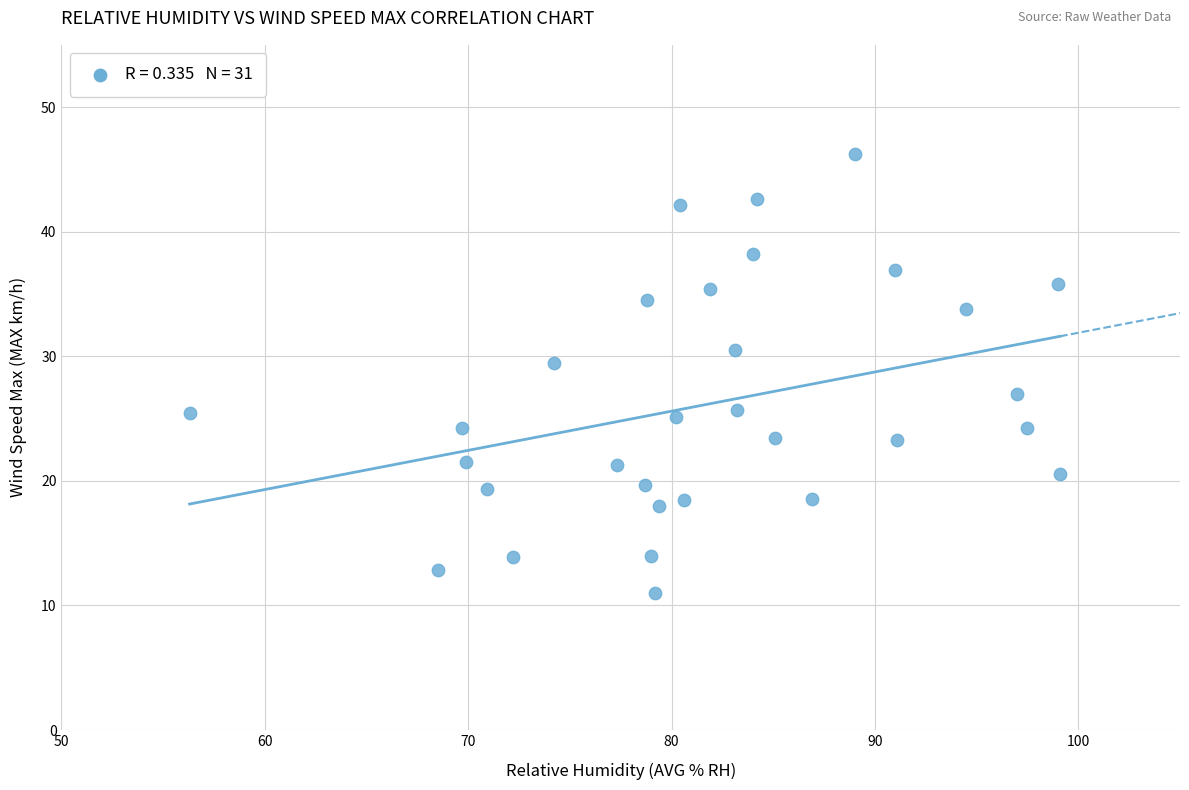

What is the range of X values (max minus min)?

42.8